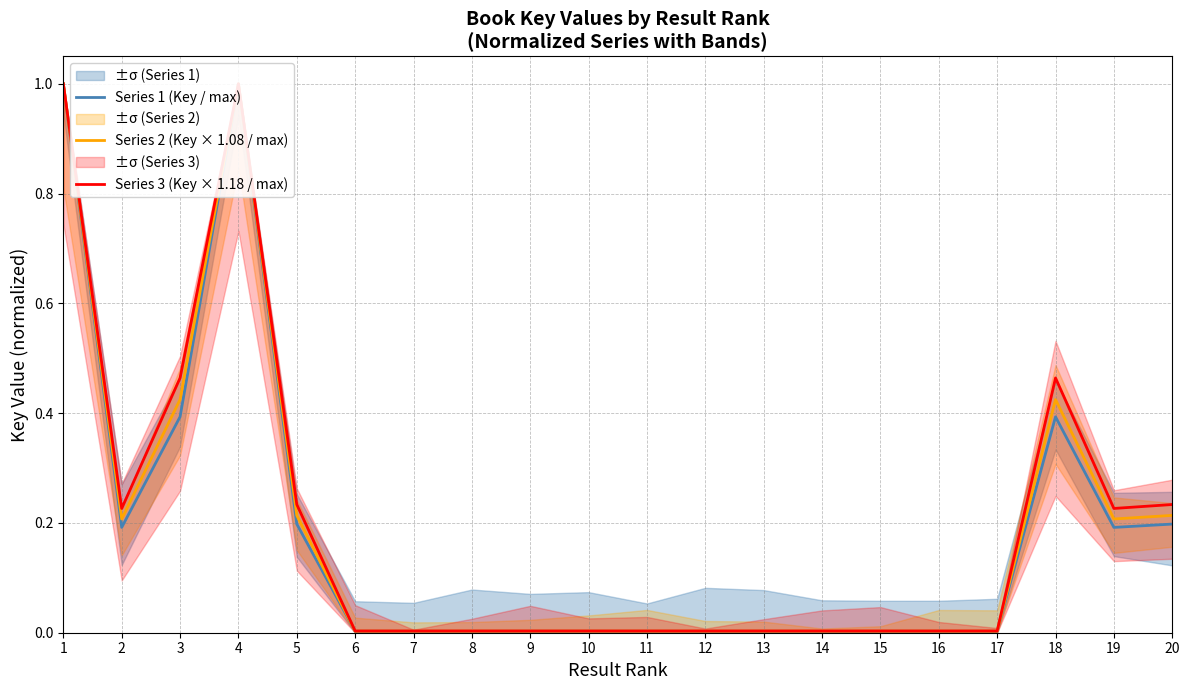

True or false: Series 1 (Key / max) has a value of 0.0 at 14.

True